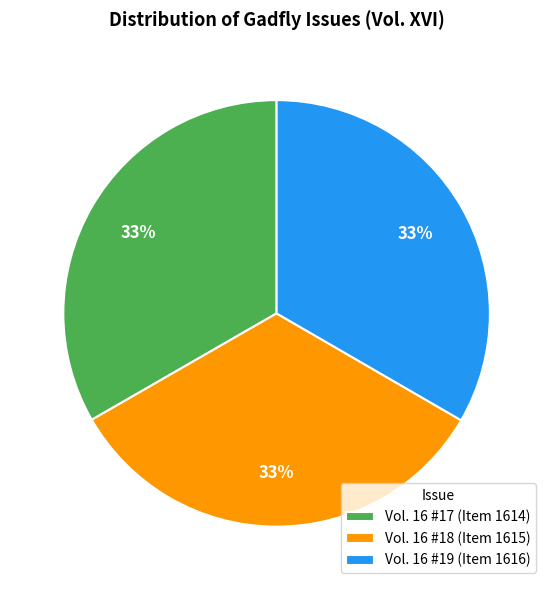

To the nearest percent, what percentage of the pie is Vol. 16 #17?

33%